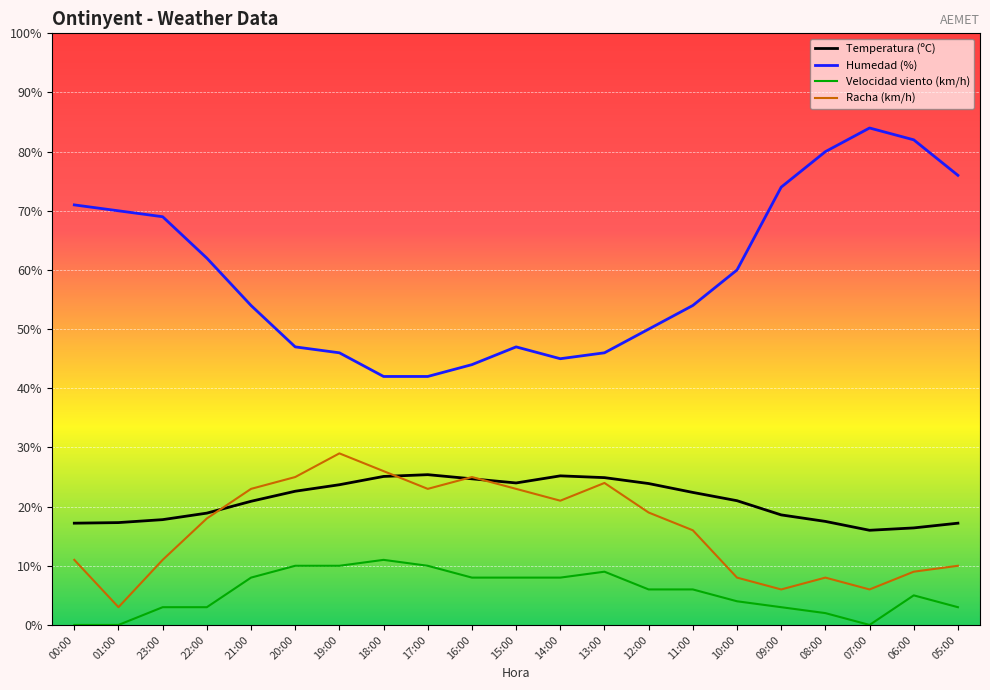

Which has a higher value, 23:00 or 11:00?

11:00